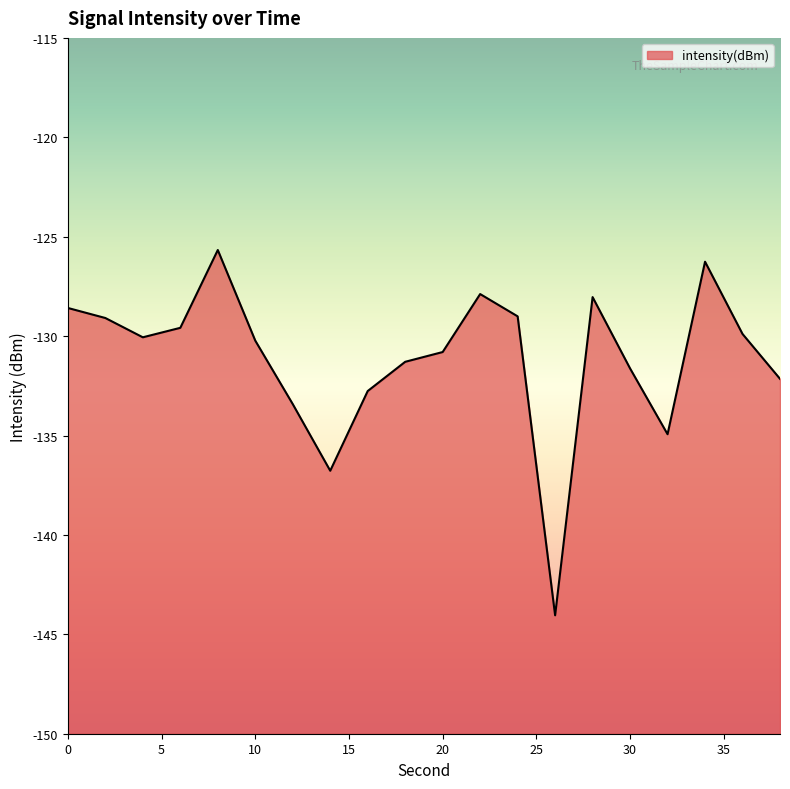

How many categories are shown in the chart?

20